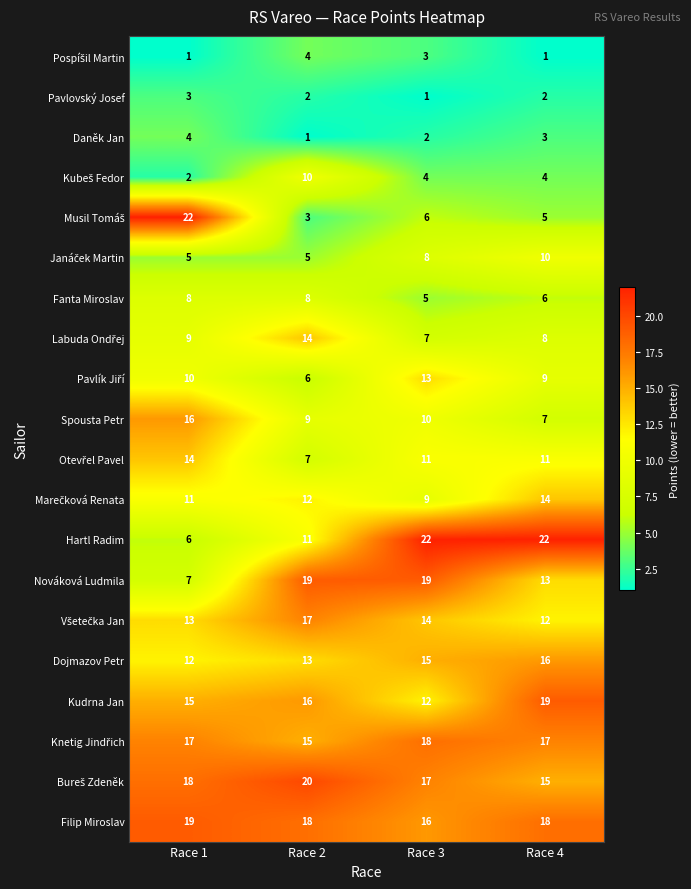

Which series has the largest total across all categories?

Filip Miroslav